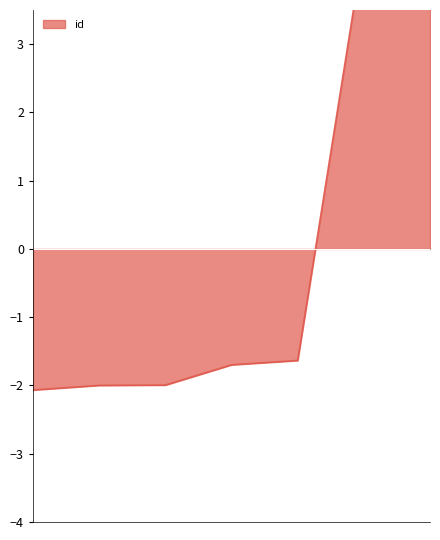

At which label does the data first exceed -1?

7695